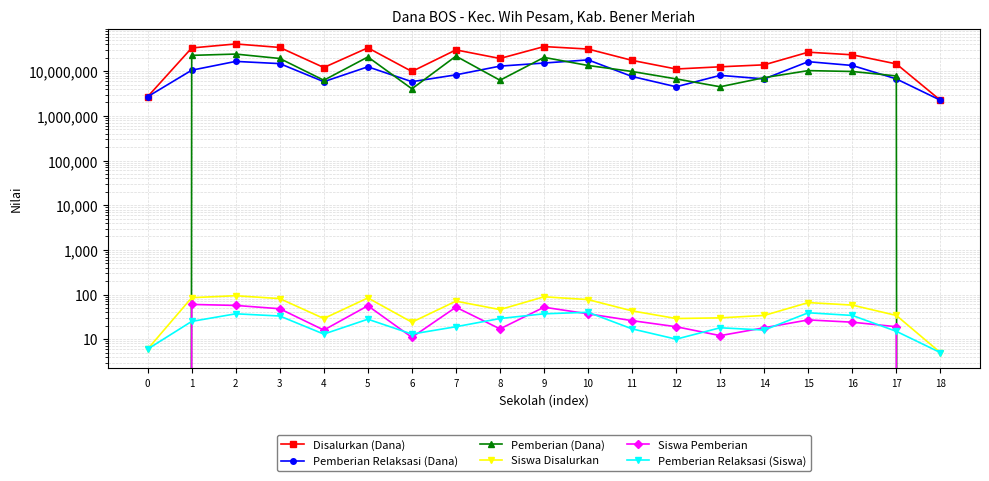

At which category does the chart reach its peak across all series?

2